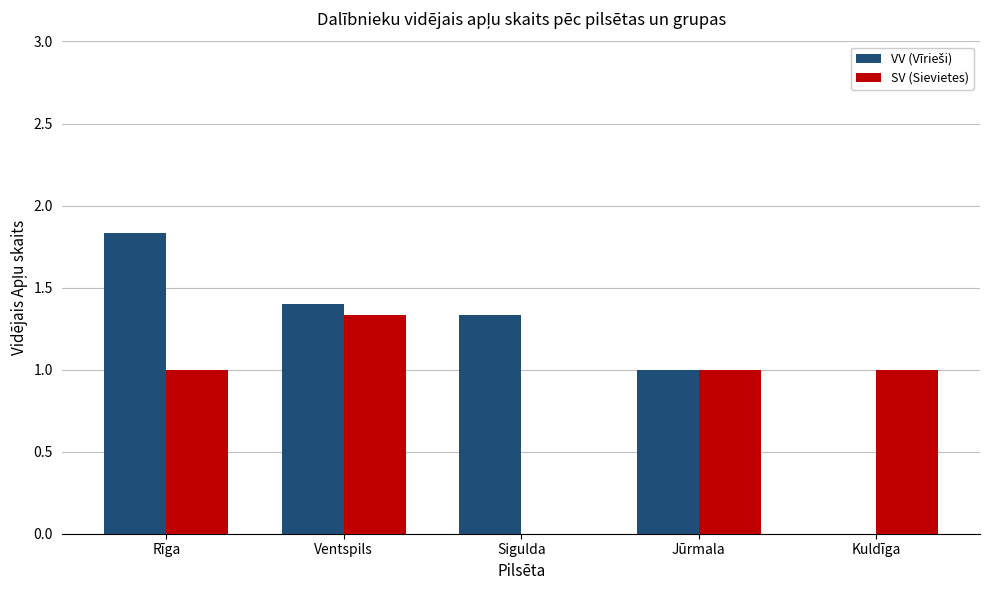

Does the chart contain stacked bars?

No